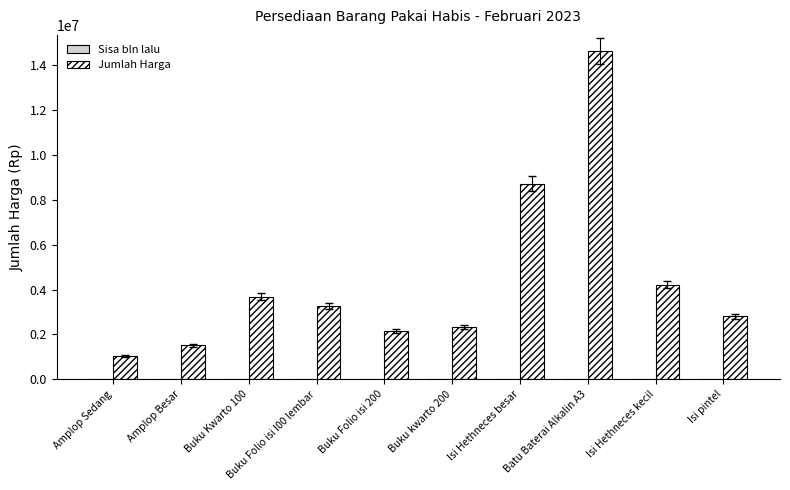

Which series changed the most between Buku Kwarto 100 and Buku kwarto 200?

Jumlah Harga